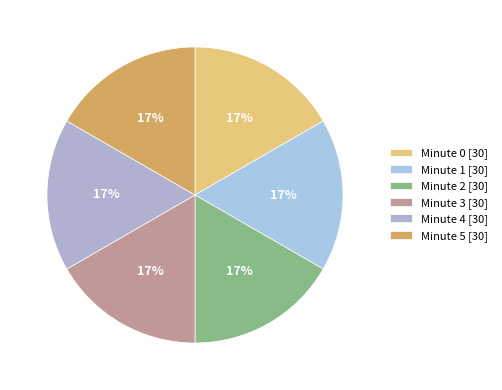

Rank the categories by value from highest to lowest.

Minute 0, Minute 1, Minute 5, Minute 2, Minute 3, Minute 4